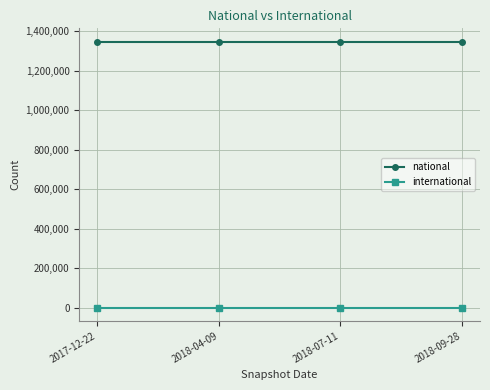

What position from the left is 2018-09-28?

4